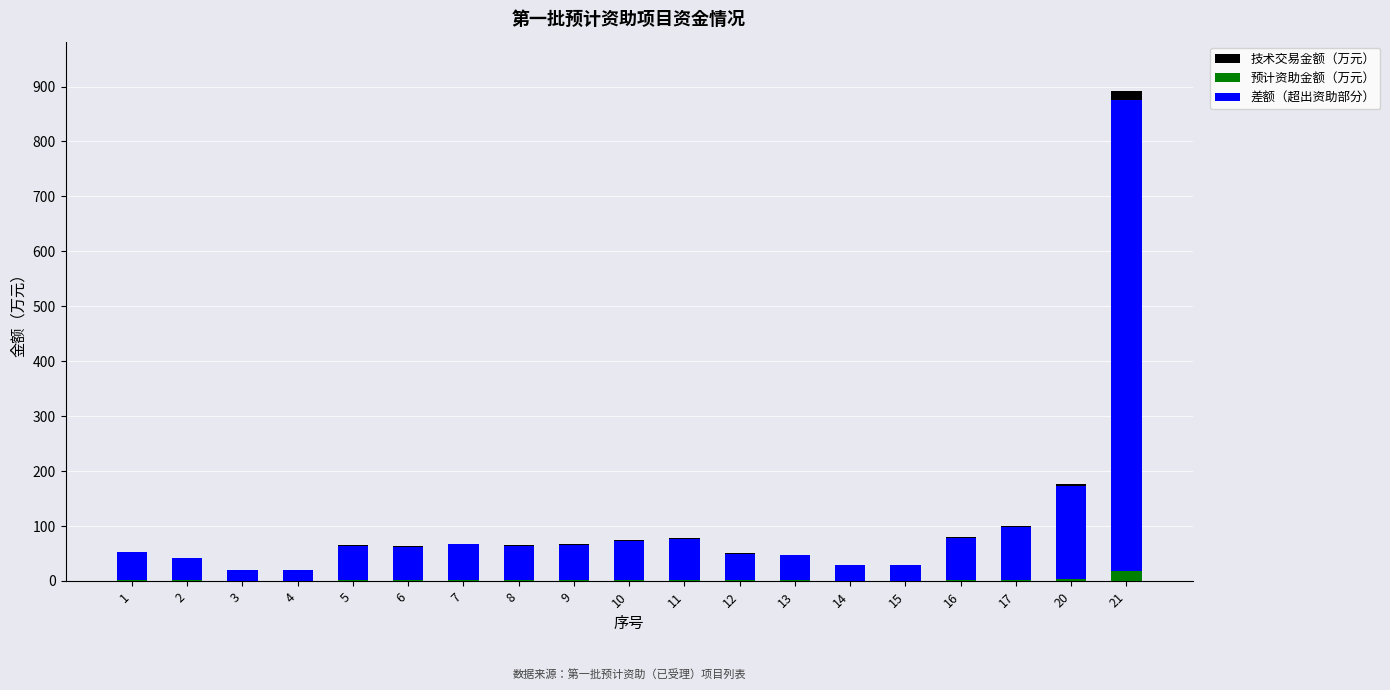

How many data points does each series have?

19